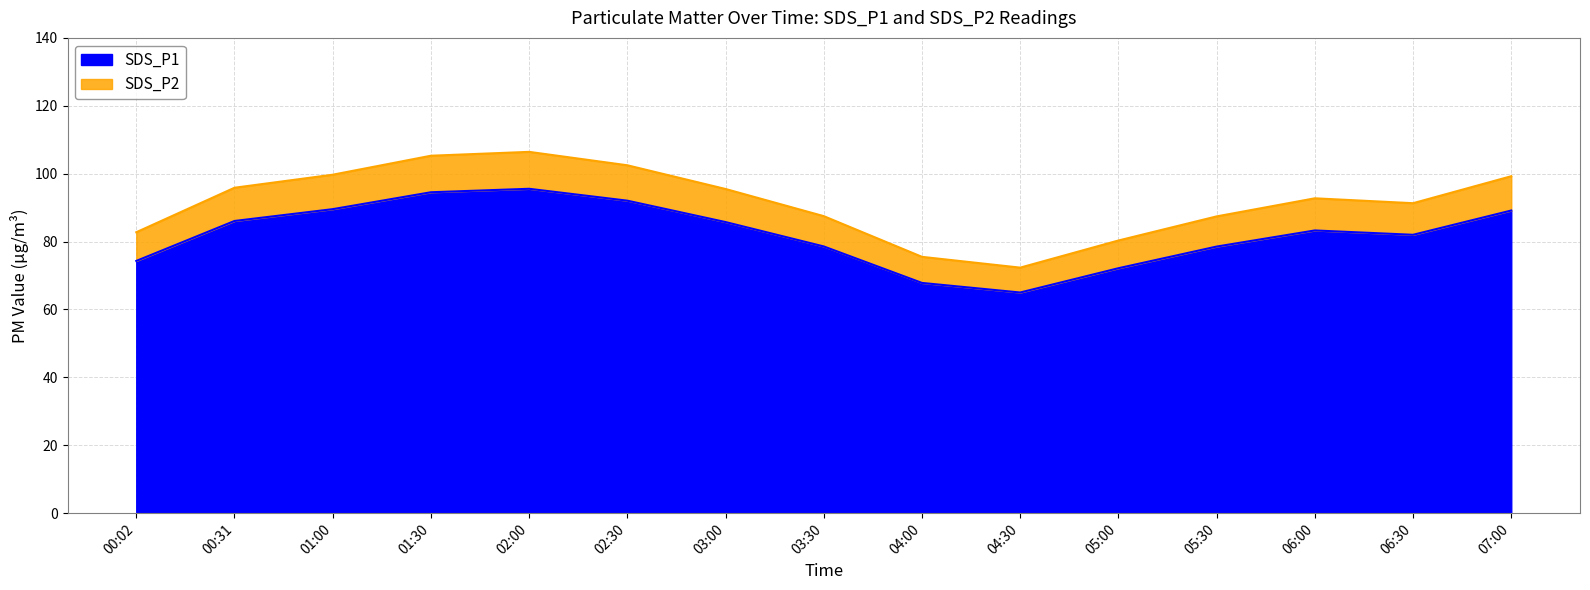

What is the difference between the maximum and minimum values in the SDS_P2 series?

34.1